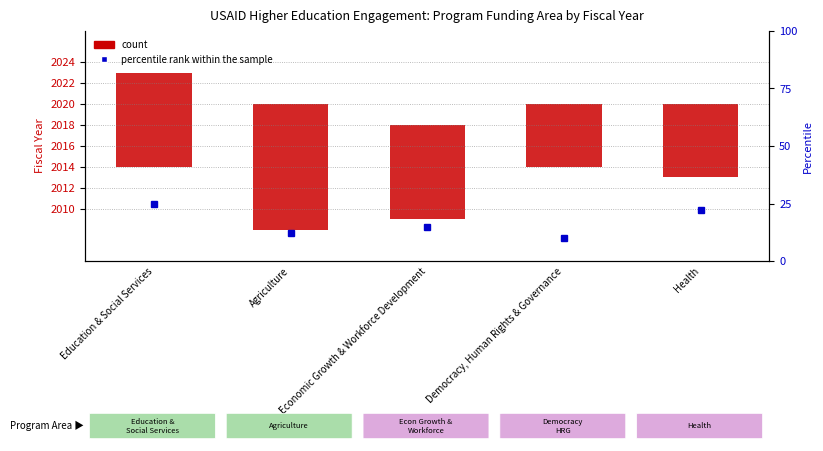

Reading left to right, extract all data points from this chart.

count: 9	12	9	6	7
percentile rank within the sample: 25	12	15	10	22